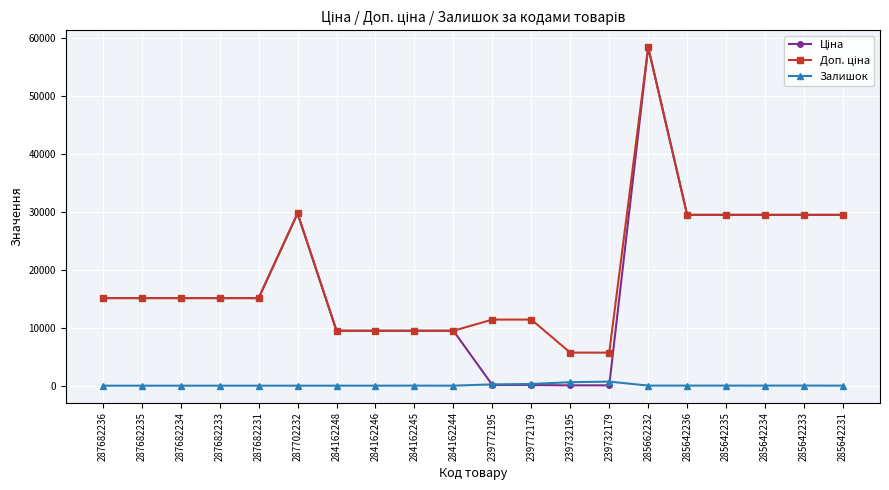

What is the difference between the highest and lowest values at 287682236?

15120.0